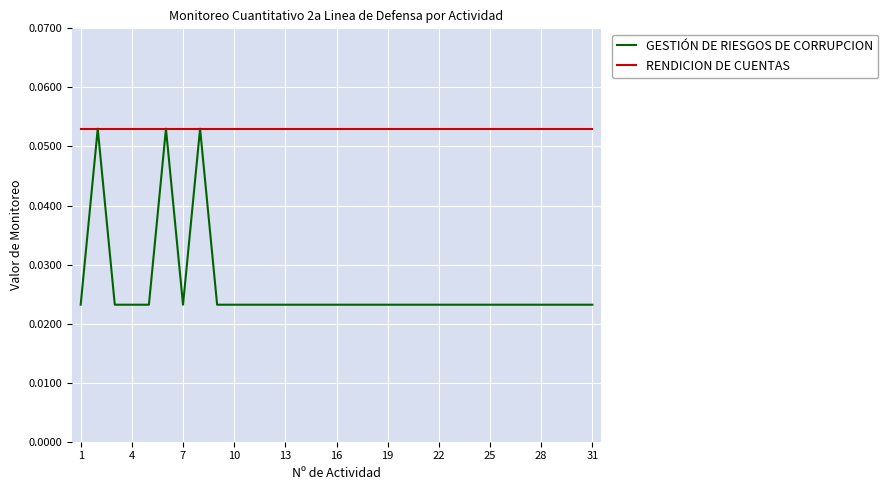

Which series has the largest range (max minus min)?

GESTIÓN DE RIESGOS DE CORRUPCION